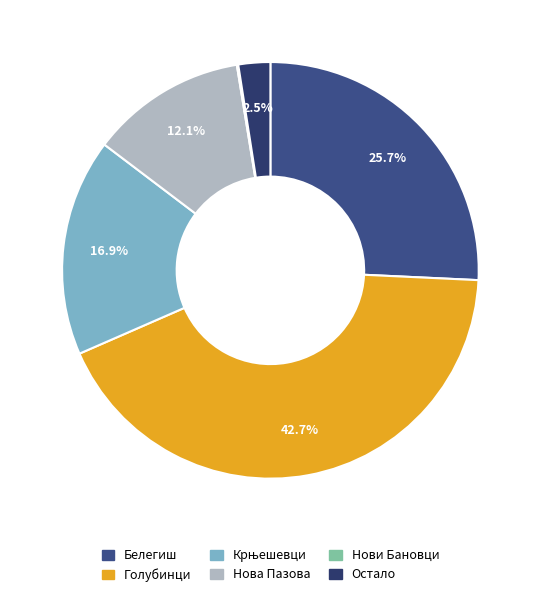

How many segments does this pie chart have?

6